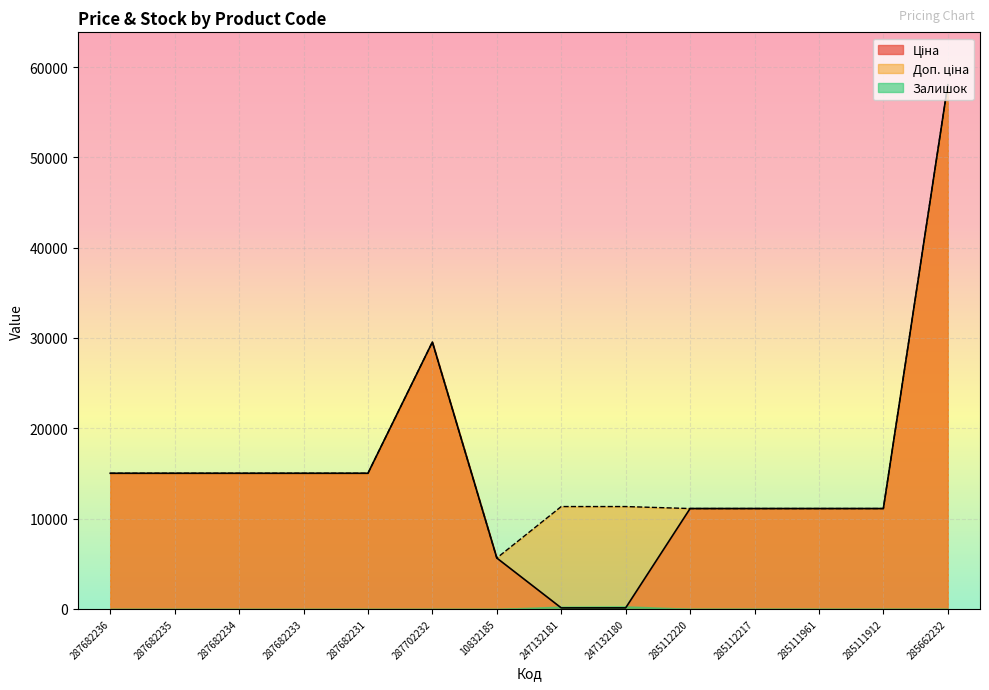

What is the maximum value for Ціна?

58037.0